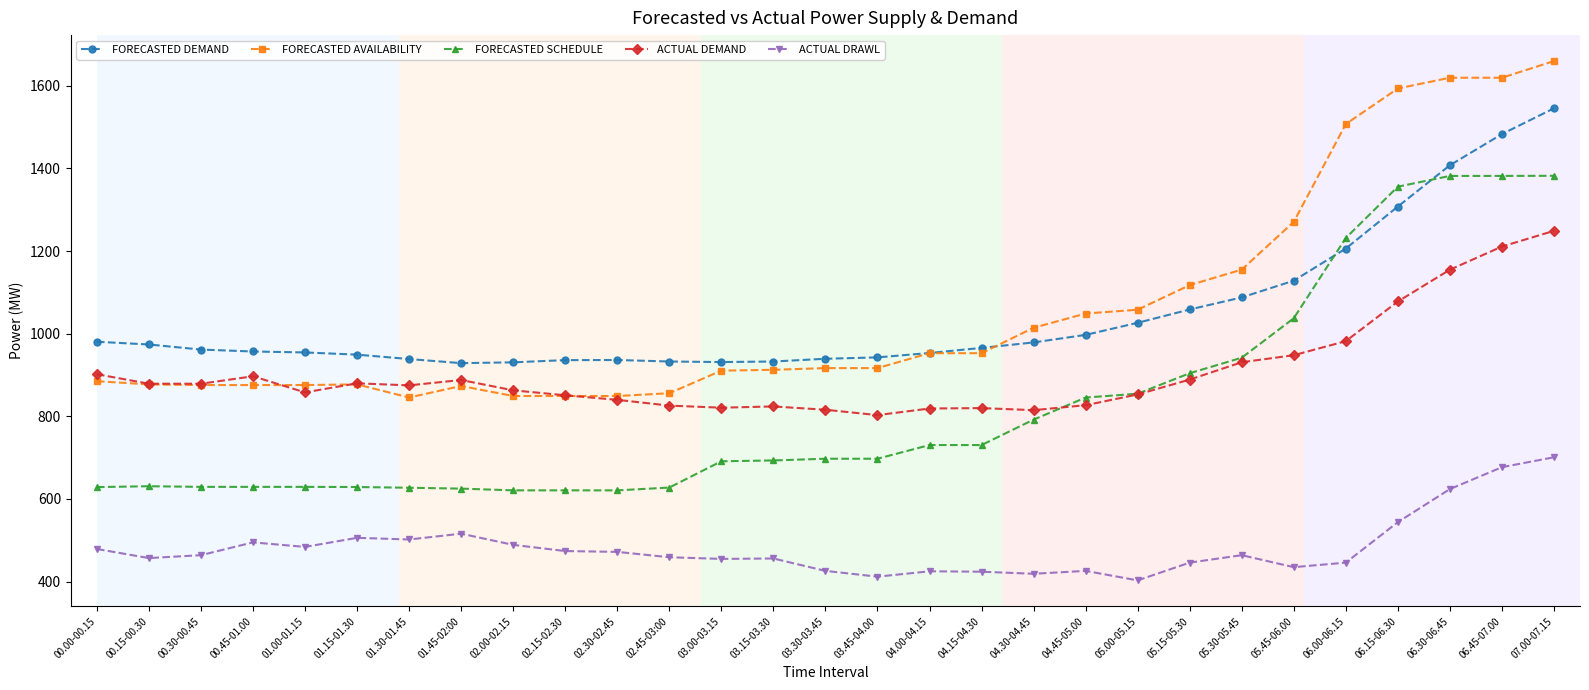

The ACTUAL DRAWL series shows 711.3 at 03.45-04.00. True or false?

False